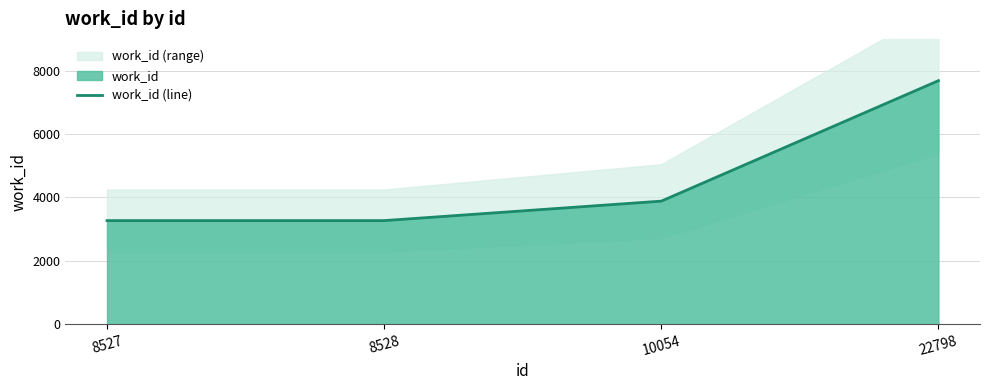

Is it true that the value at 8528 is 3268?

True